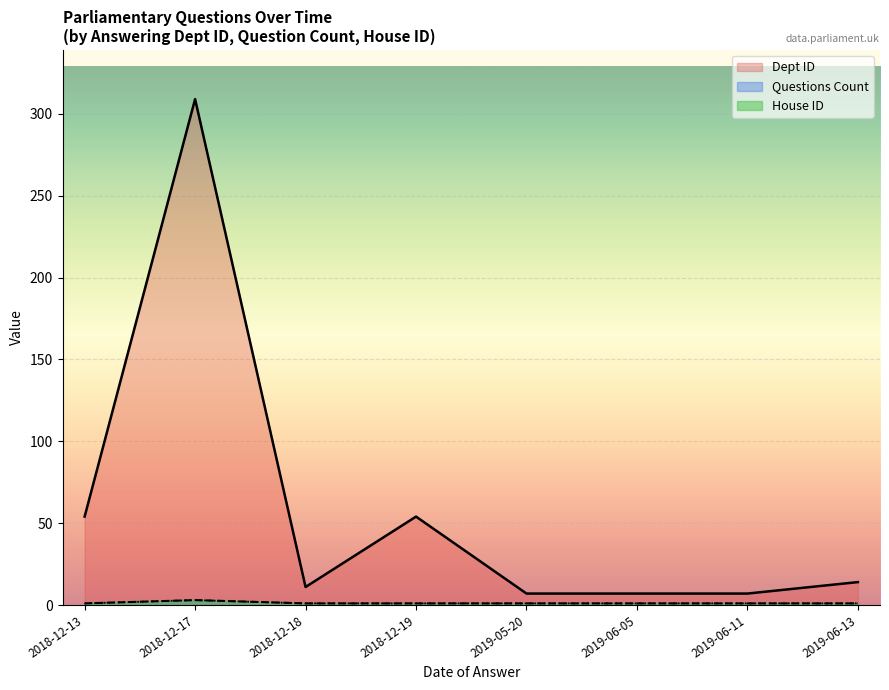

True or false: Dept ID and Questions Count intersect in this chart.

False